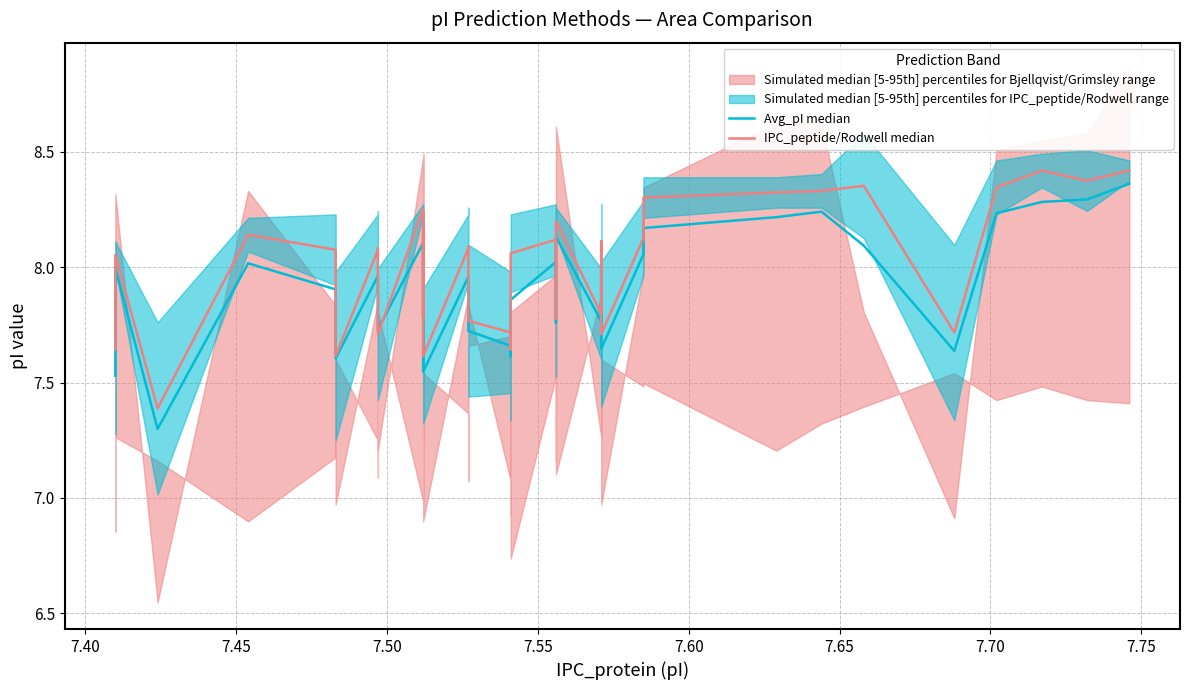

Where does the IPC_peptide/Rodwell median series first go above 8?

7.40